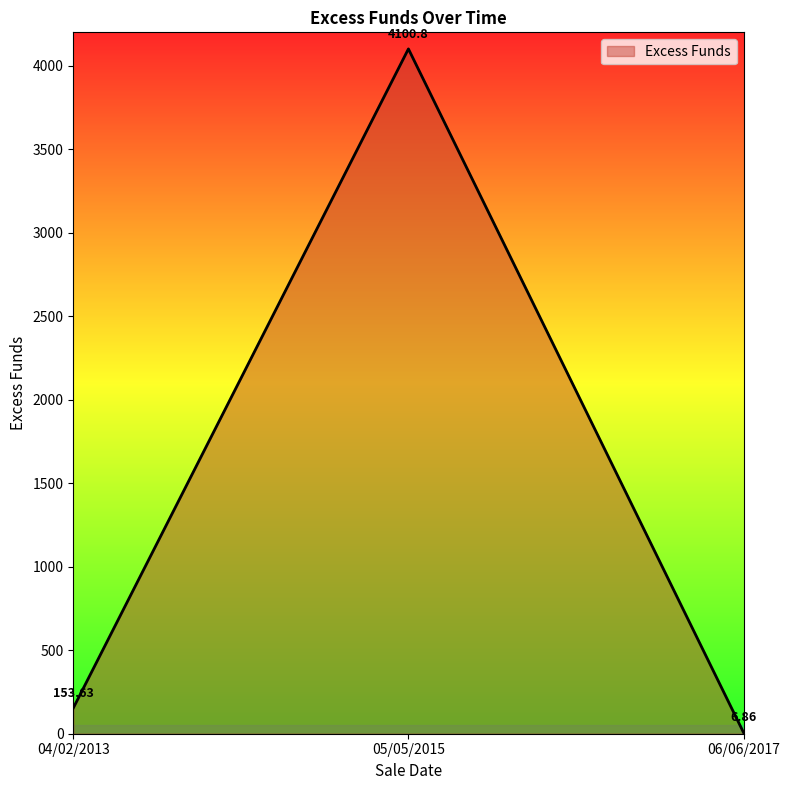

What is the change in value from 04/02/2013 to 05/05/2015?

+3947.2